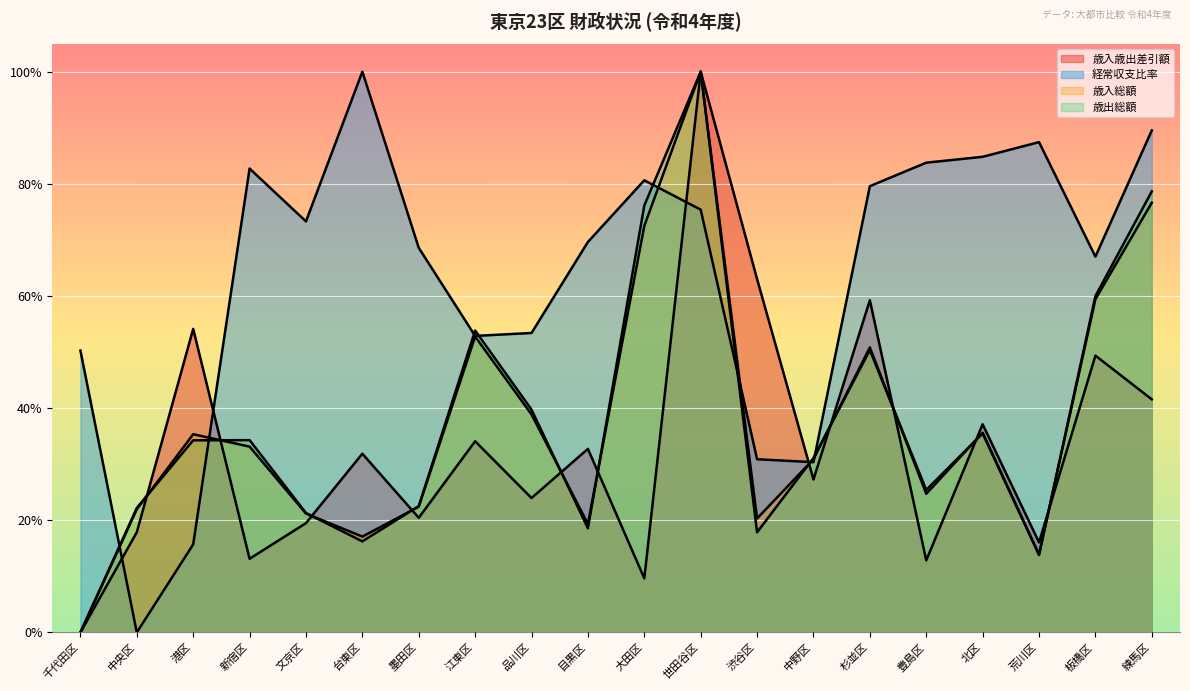

After their last crossing, which series has the higher values: 歳入歳出差引額 or 経常収支比率?

経常収支比率